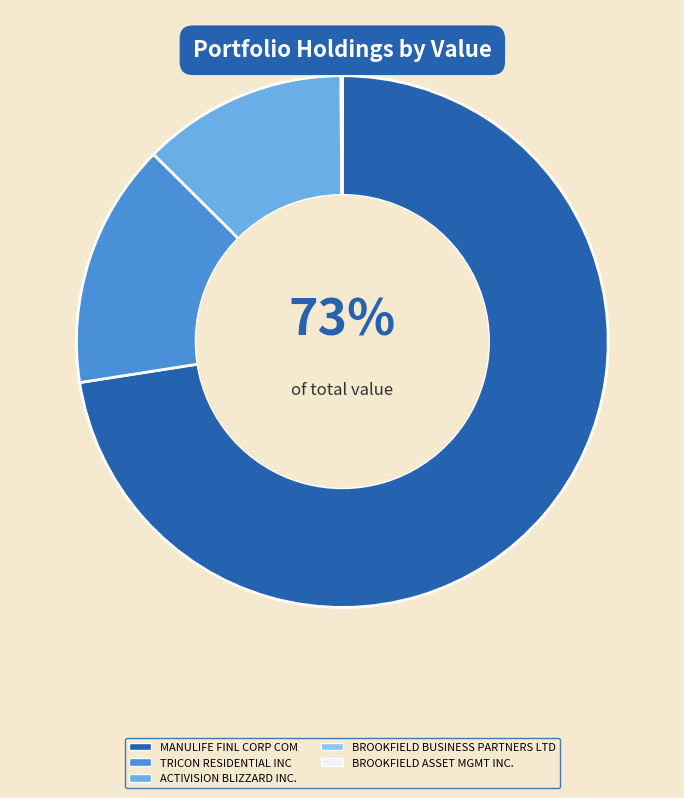

To the nearest percent, what percentage of the pie is ACTIVISION BLIZZARD INC.?

12%